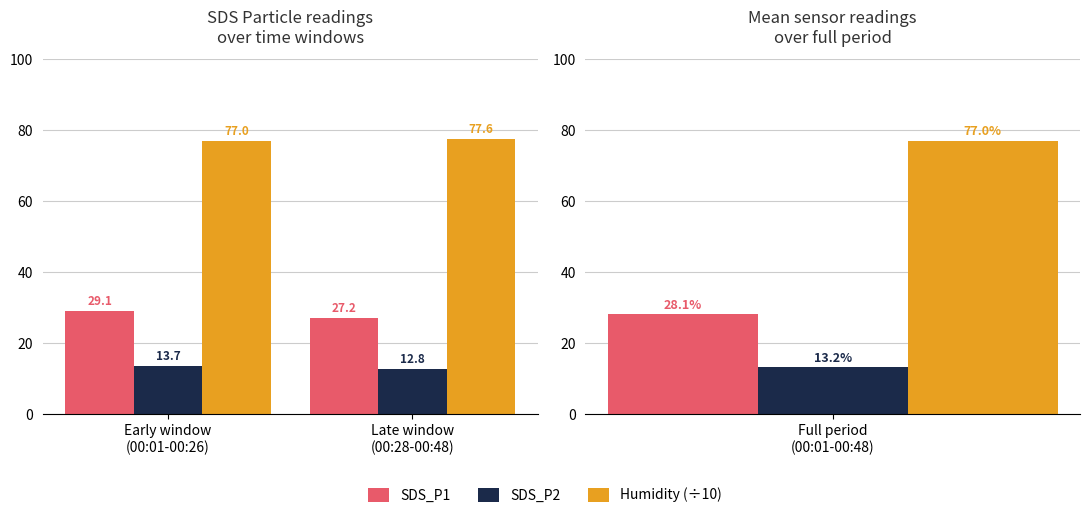

Which series has the largest total across all categories?

Humidity (÷10)